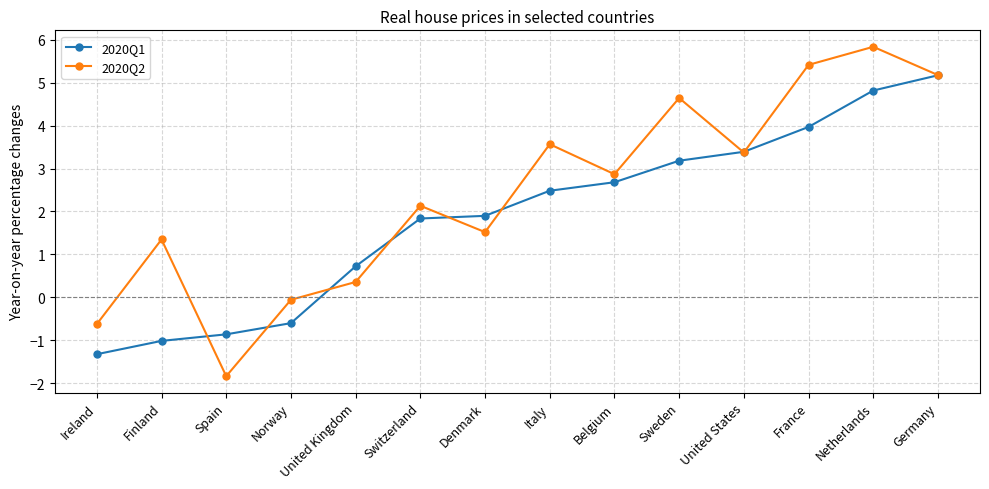

Read the 2020Q2 value at Ireland.

-0.6